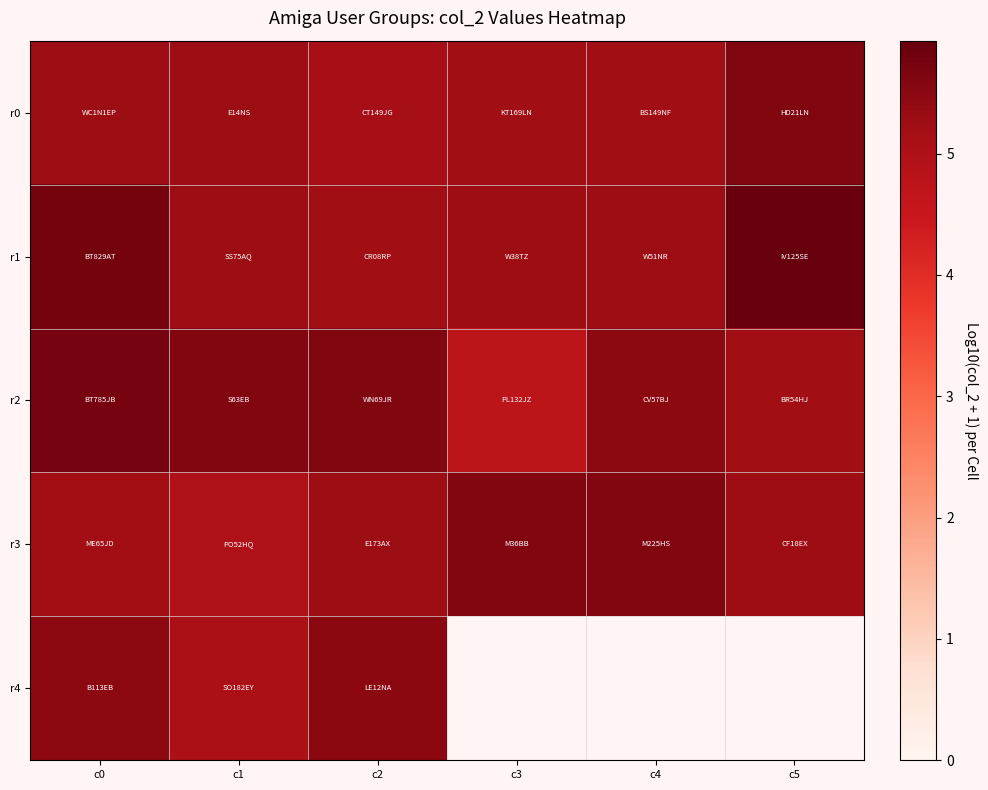

How many data points does each series have?

6